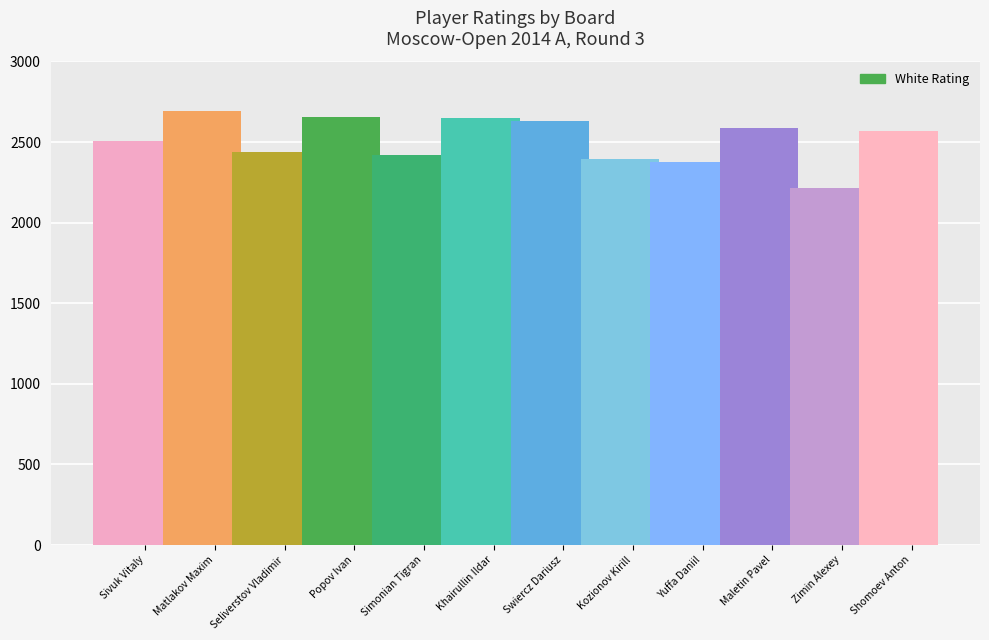

The value at Simonian Tigran is 2421. True or false?

True